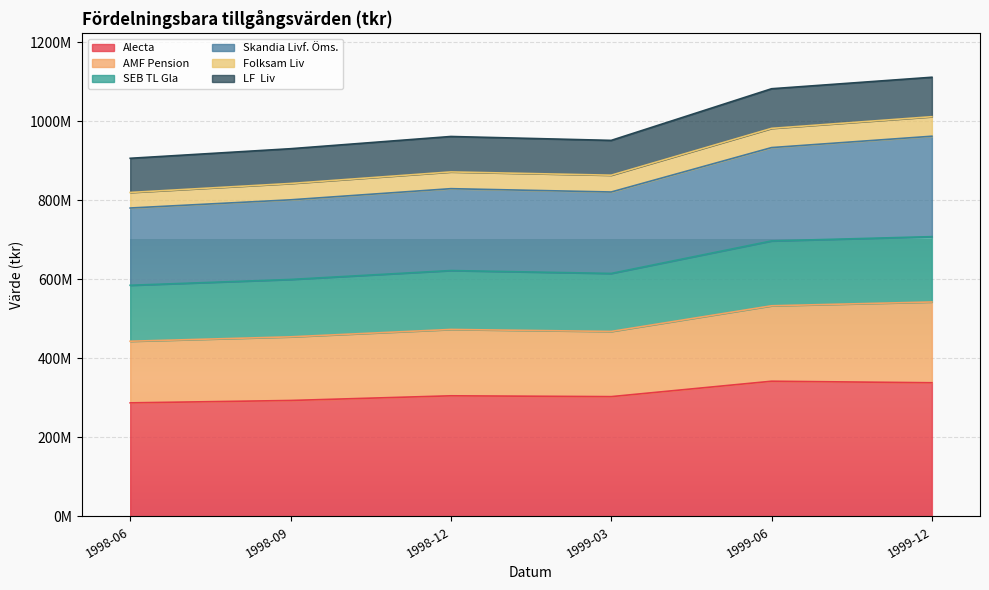

How many lines are shown in the chart?

6